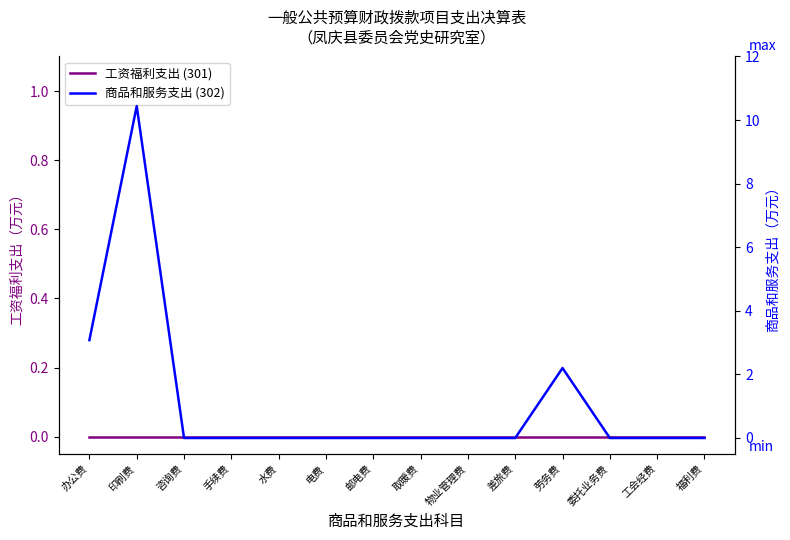

What is the sum of all 商品和服务支出 (302) values?

15.7